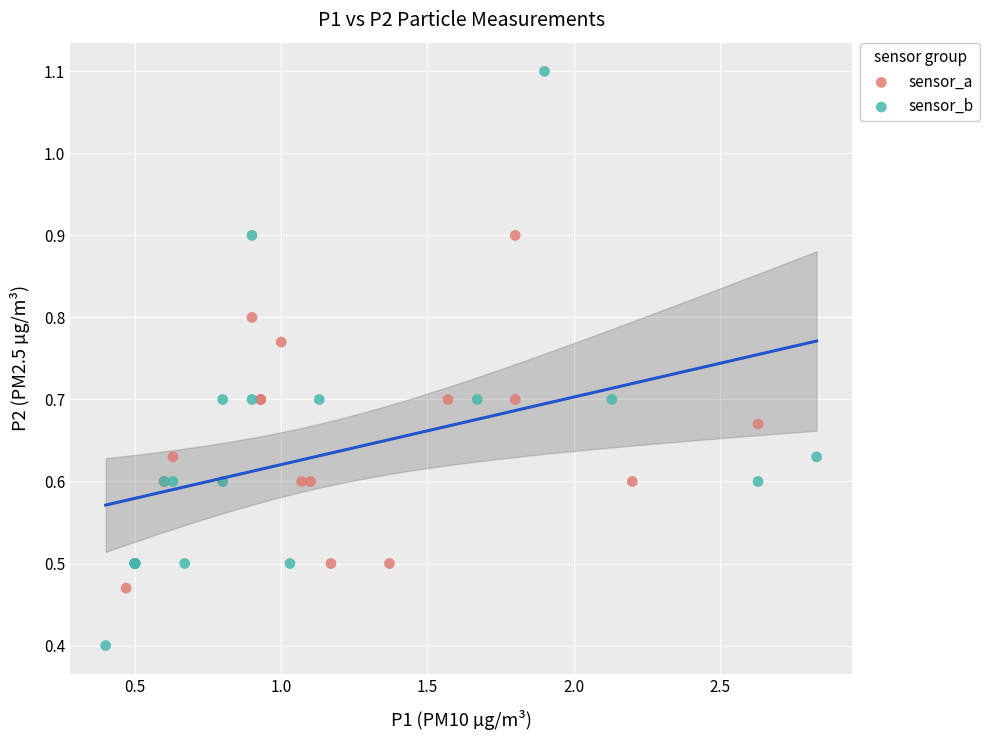

Which series has the largest Y range (max minus min)?

sensor_b